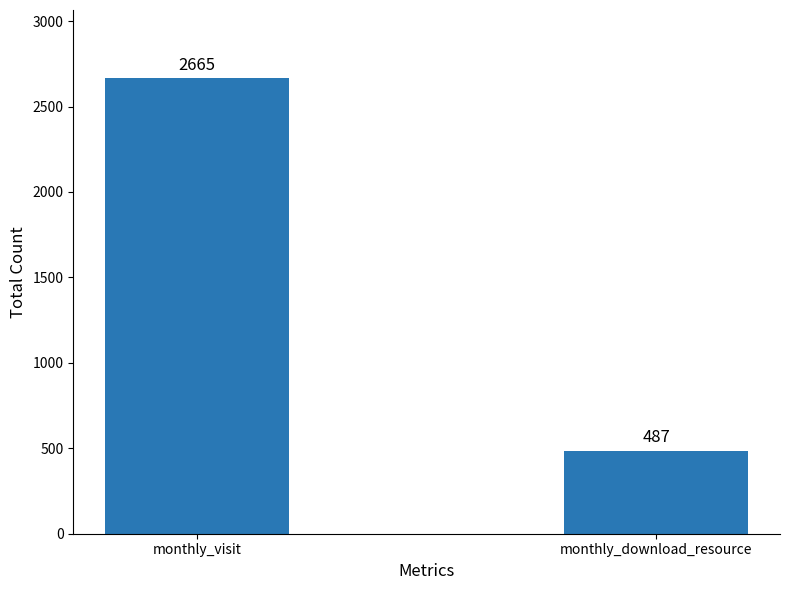

Does the chart contain any negative values?

No